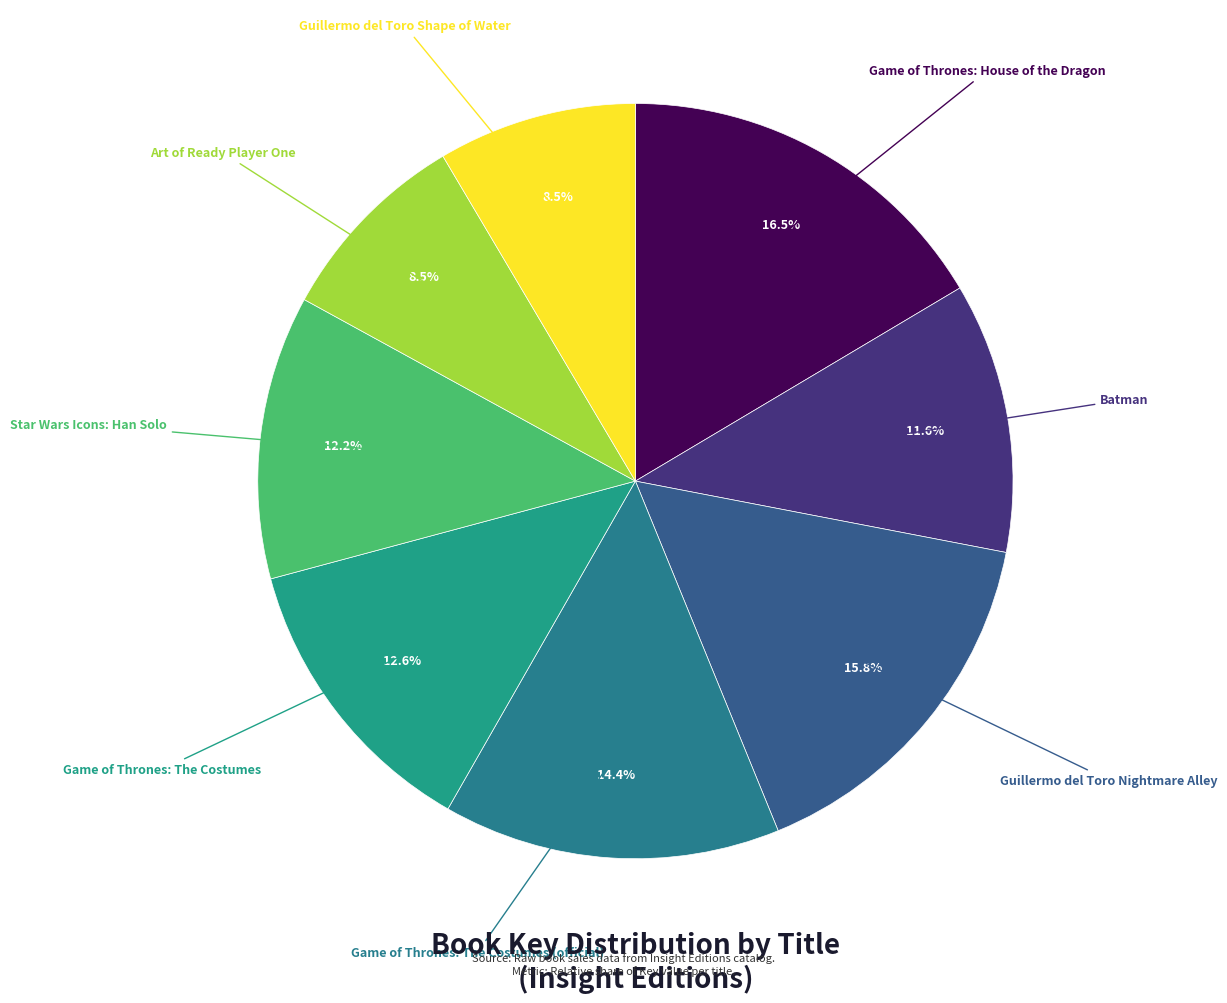

Approximately how many times larger is the value at Game of Thrones: House of the Dragon compared to Art of Ready Player One?

1.9